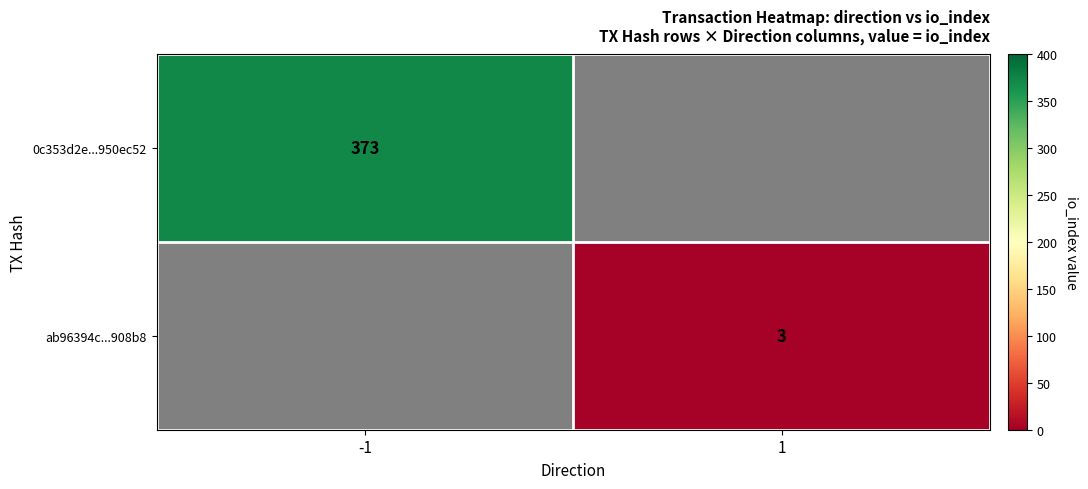

Is it true that ab96394c...908b8 equals 2 at 1?

False